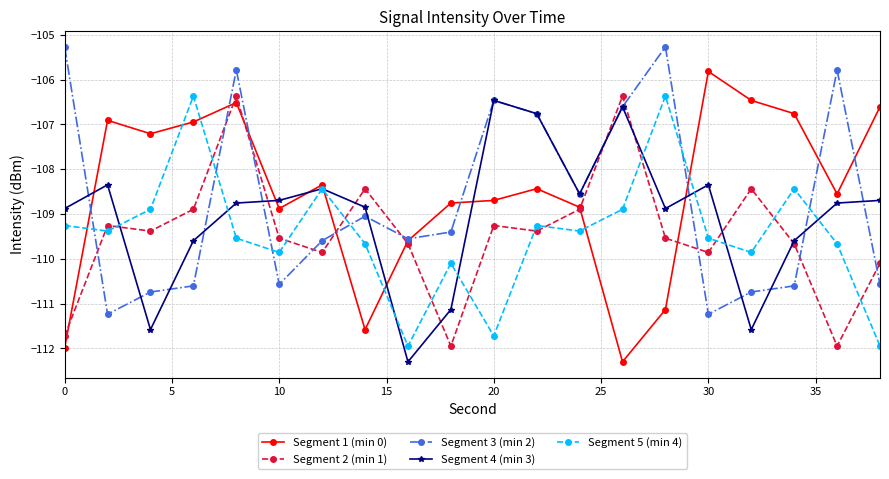

True or false: Segment 2 (min 1) and Segment 3 (min 2) cross at least once.

True